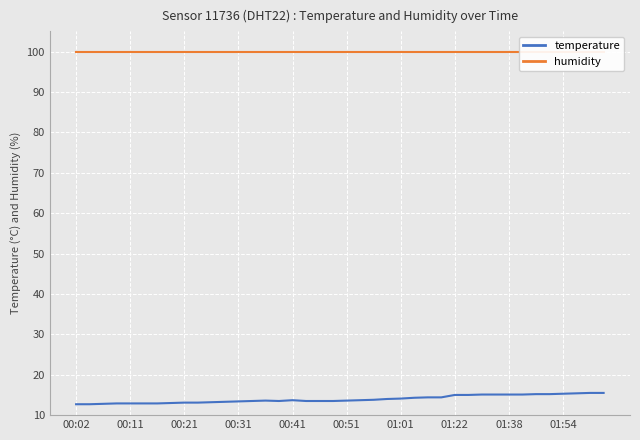

What is the value of the humidity point at the 26th from the left?

99.9